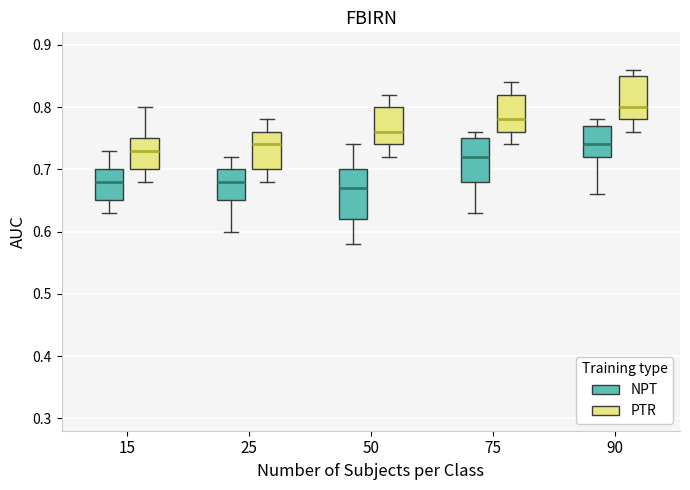

Which box is the tallest, from its lower edge to its upper edge?

50 (NPT)